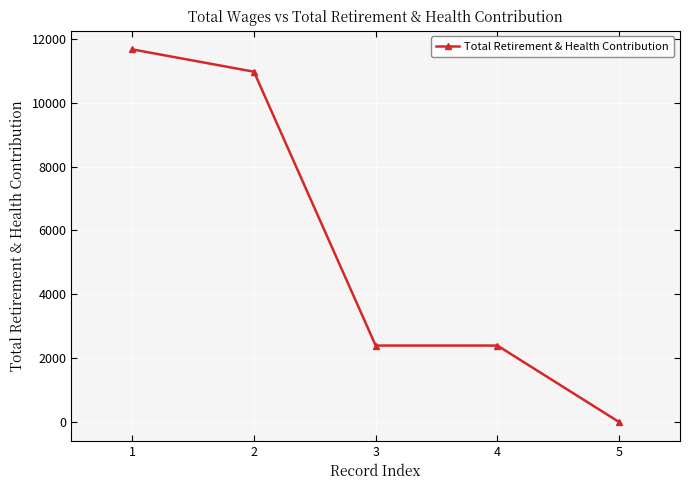

True or false: the data shows 630 at 3.

False